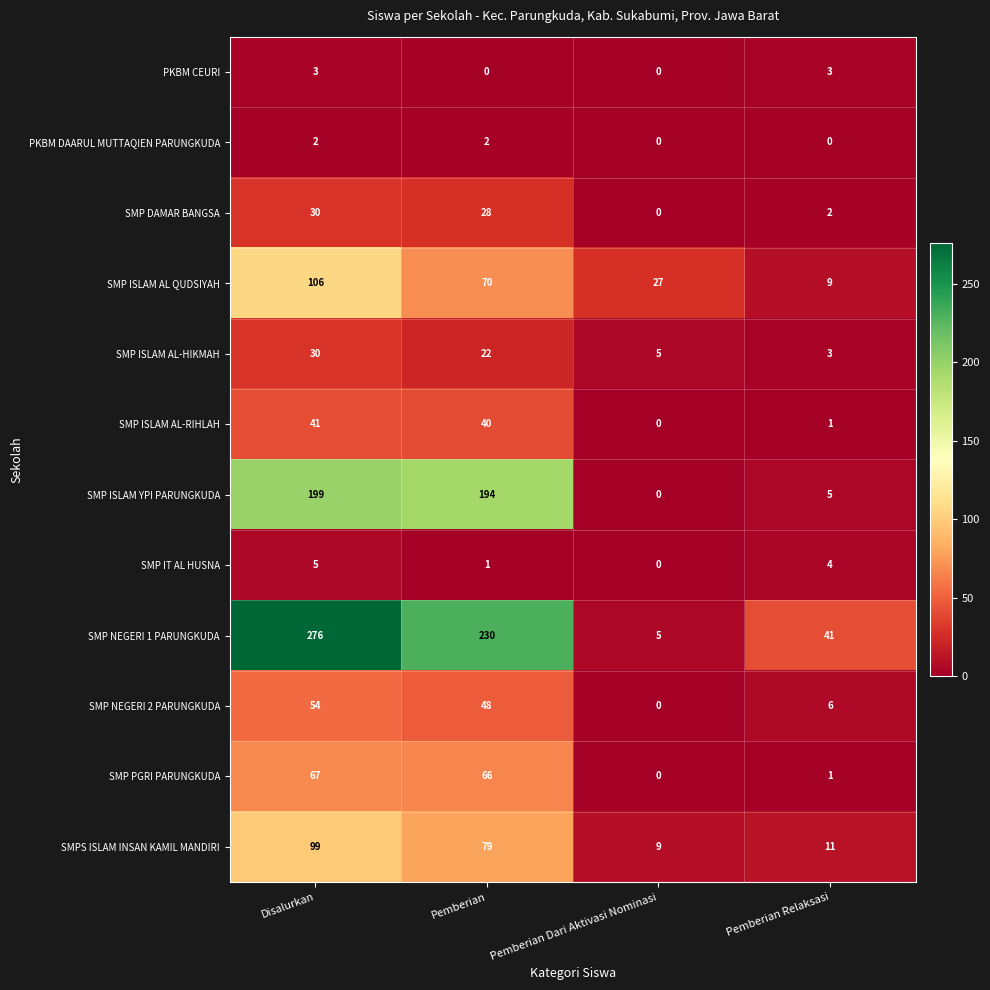

Count the number of categories in the chart.

4